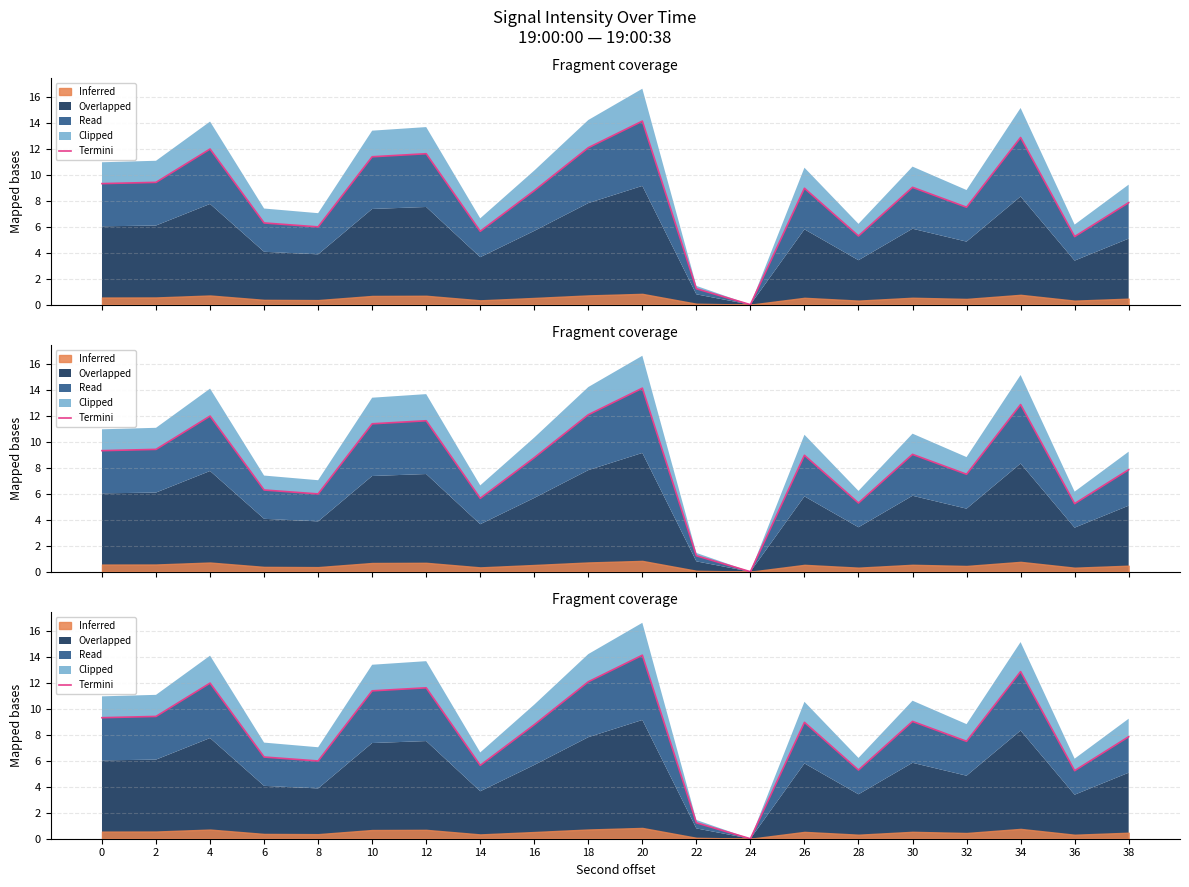

At which label is the value closest to 7?

32